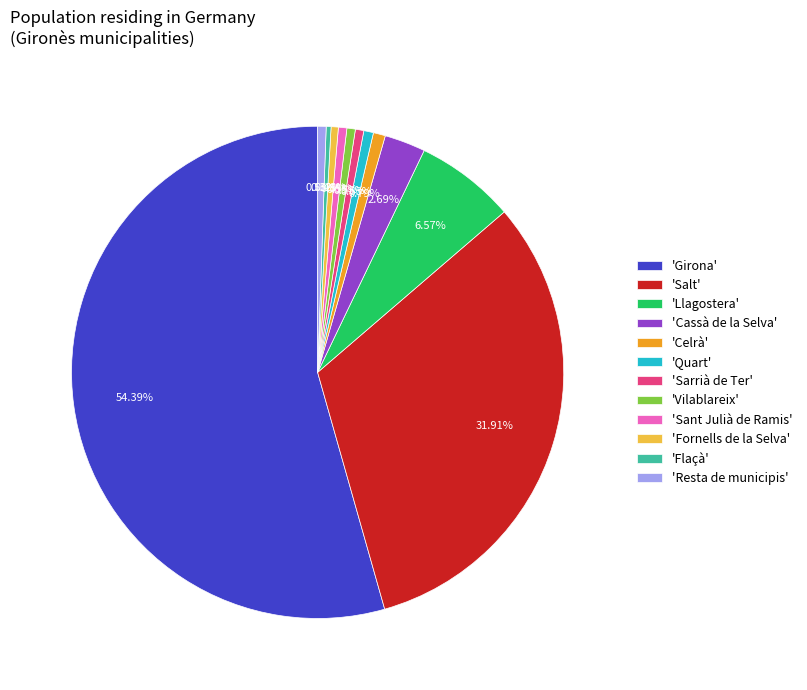

Which category has the biggest portion of the pie?

'Girona'